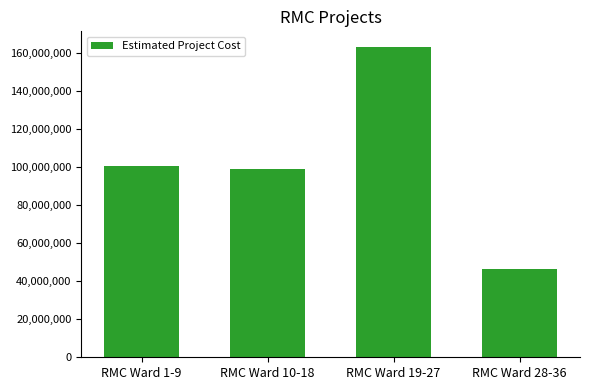

What is the change in value from RMC Ward 10-18 to RMC Ward 19-27?

+64120501